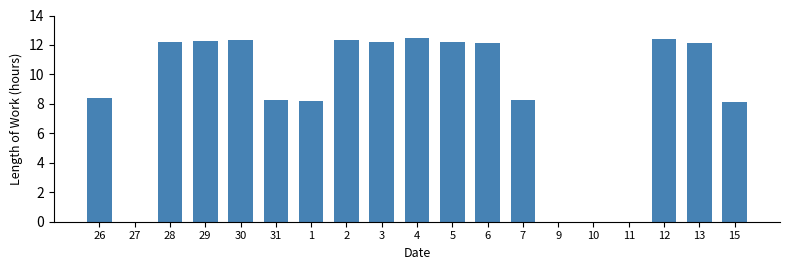

What is the greatest value displayed?

12.5